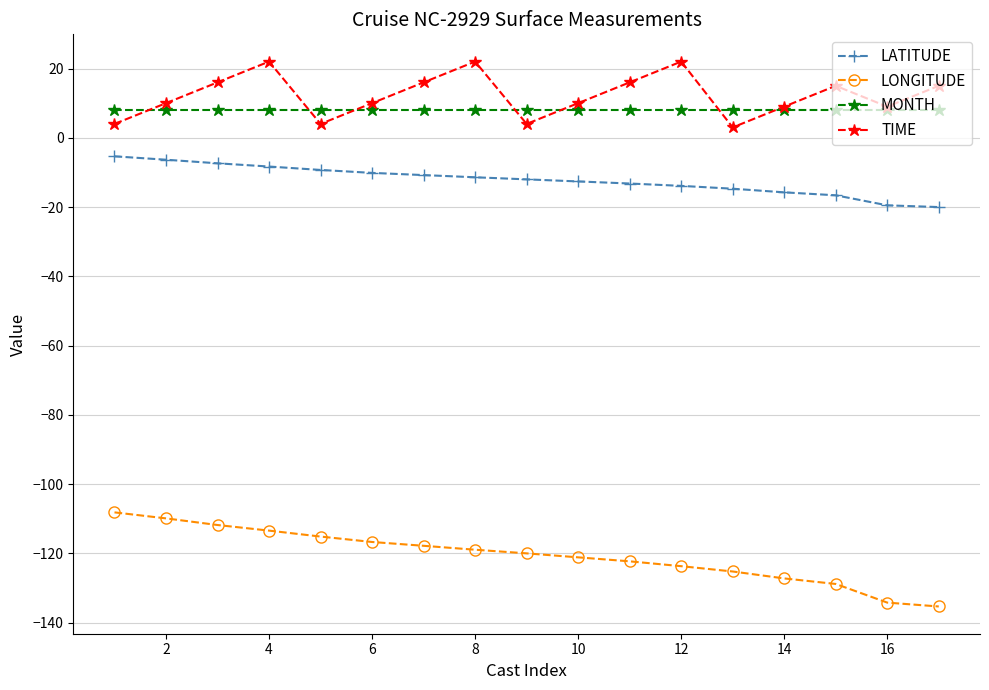

What is the lowest value of the MONTH series?

8.0